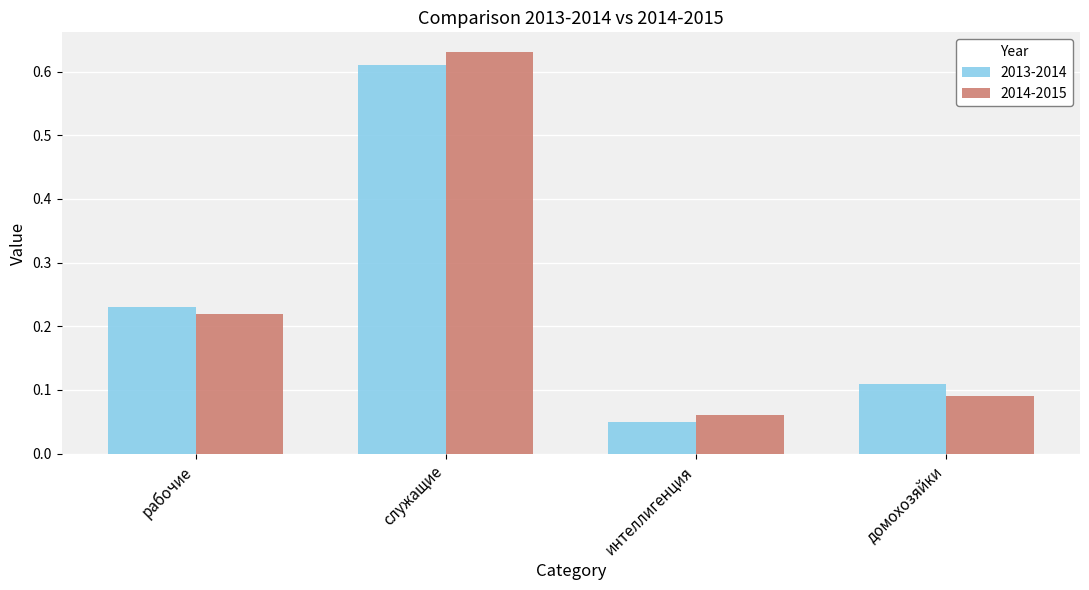

At which label is 2013-2014 closest to 0?

интеллигенция